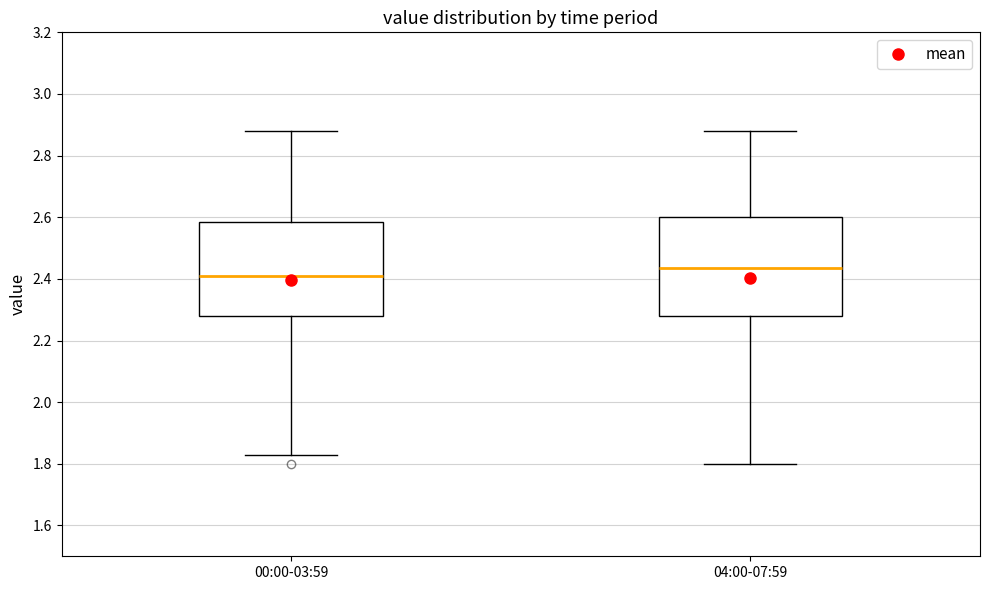

Which box's median line is the highest?

04:00-07:59